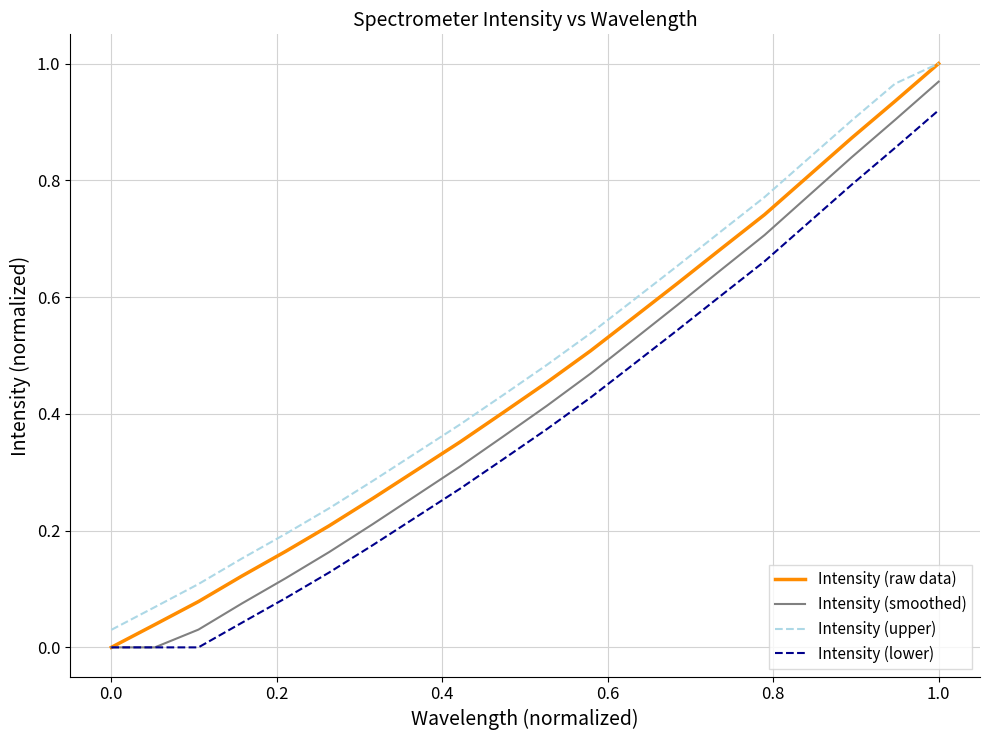

True or false: Intensity (smoothed) and Intensity (upper) intersect in this chart.

False